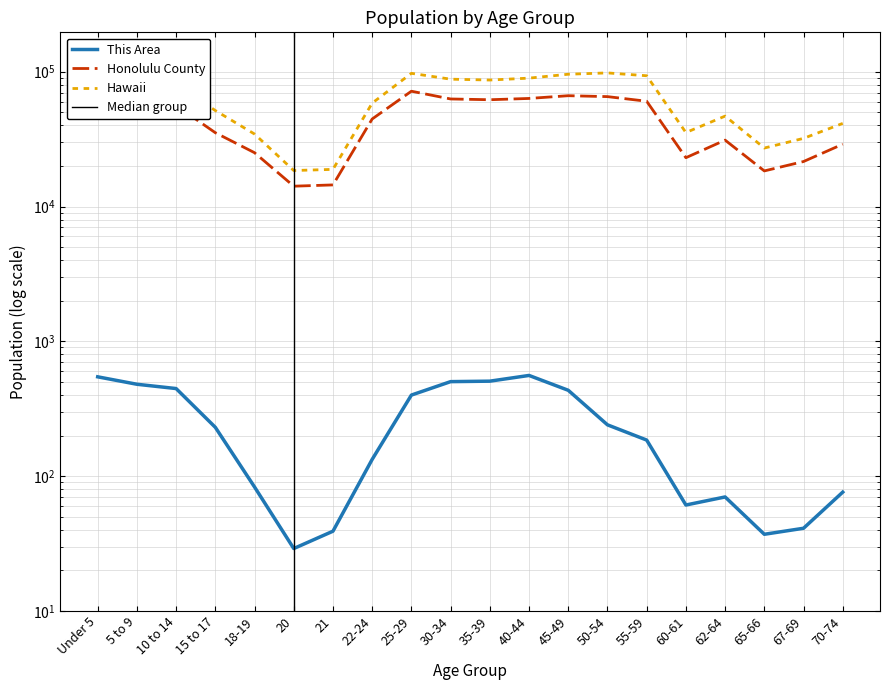

True or false: This Area has more than 1 points higher than both neighbors.

True